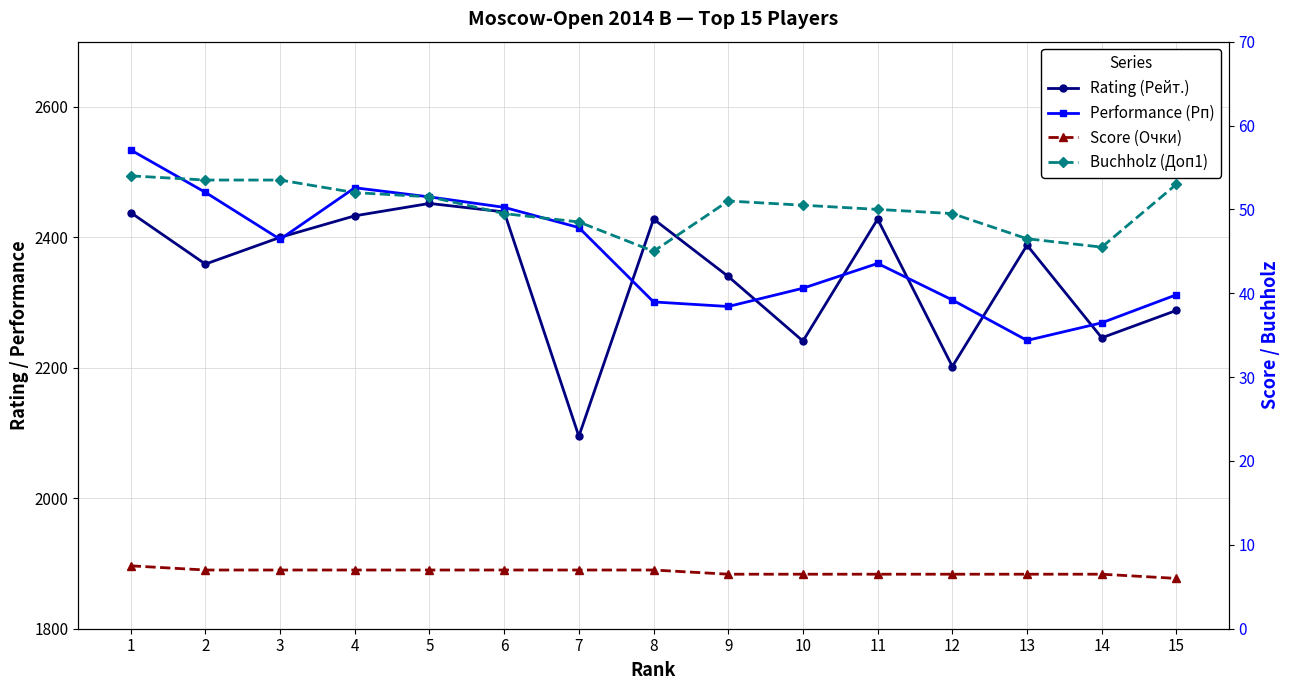

Count the number of categories in the chart.

15